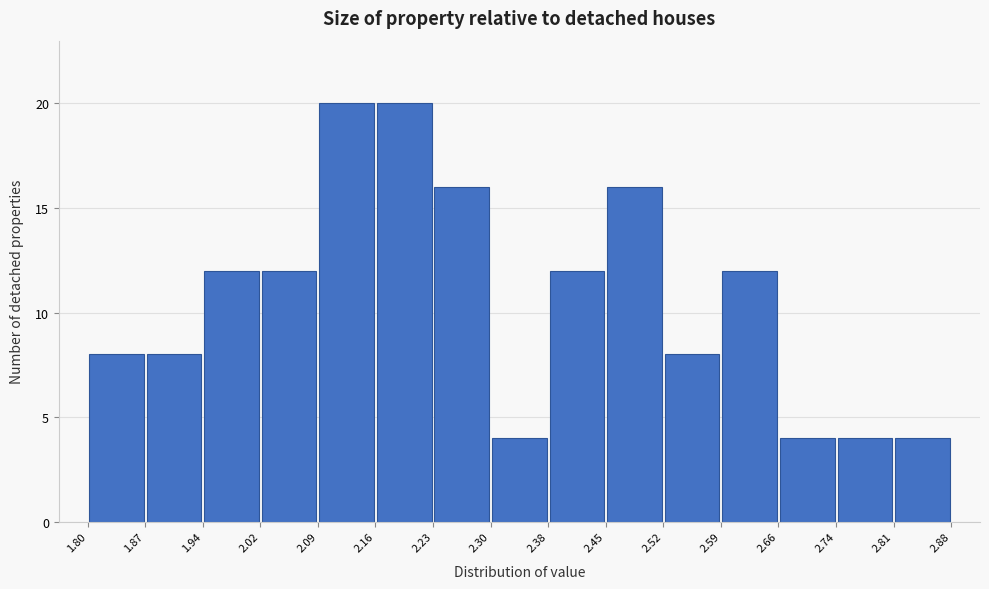

Reading left to right, transcribe this chart: for each bar, give the range it covers on the x-axis and its height. The values are not printed on the chart, so give them approximately, as read against the axis.

1.80 to 1.87: 8
1.87 to 1.94: 8
1.94 to 2.02: 12
2.02 to 2.09: 12
2.09 to 2.16: 20
2.16 to 2.23: 20
2.23 to 2.30: 16
2.30 to 2.38: 4
2.38 to 2.45: 12
2.45 to 2.52: 16
2.52 to 2.59: 8
2.59 to 2.66: 12
2.66 to 2.74: 4
2.74 to 2.81: 4
2.81 to 2.88: 4